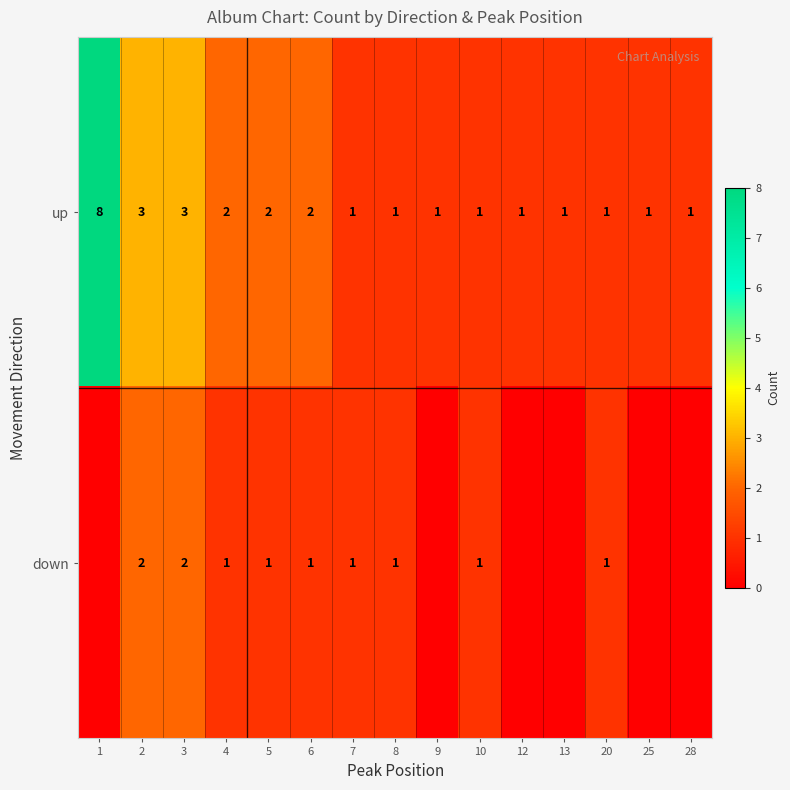

Is it true that up equals 2 at 5?

True